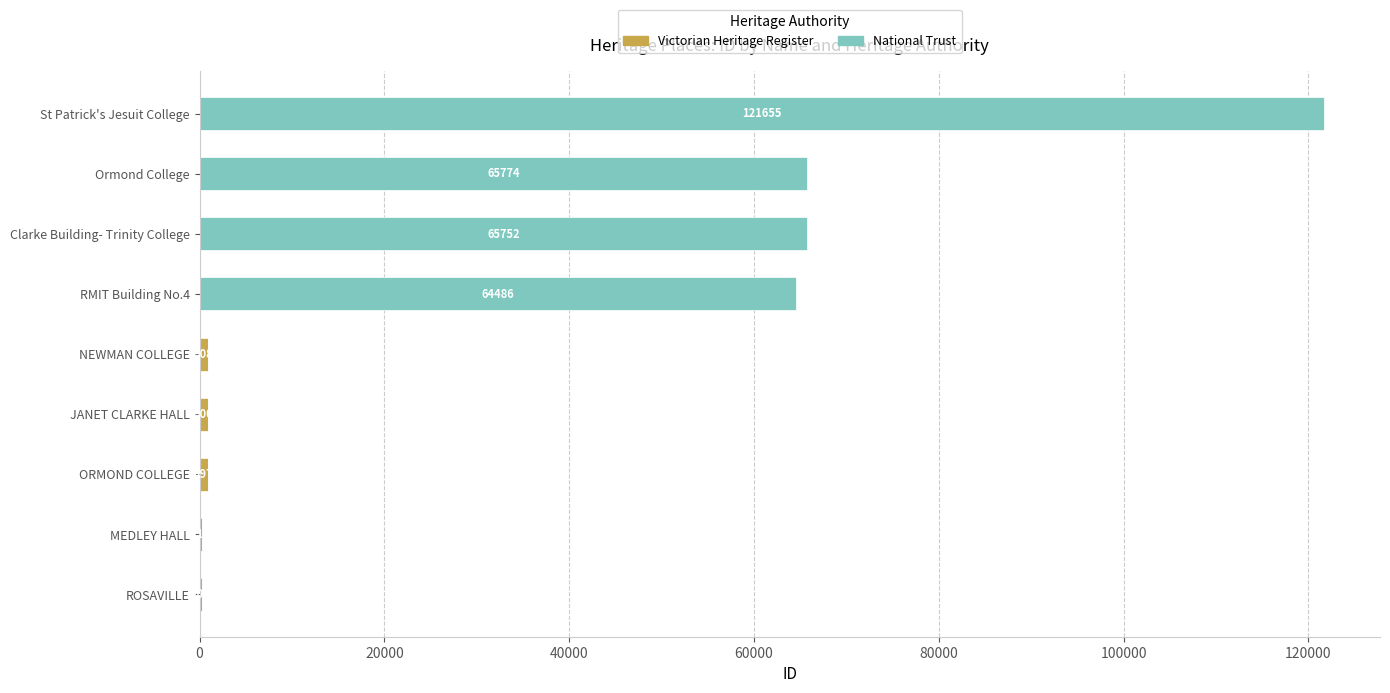

Count the number of data series in this chart.

2